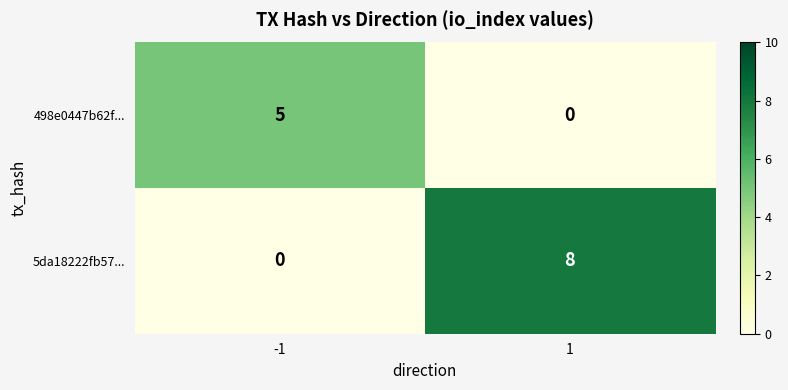

Which series has the largest range (max minus min)?

5da18222fb57...